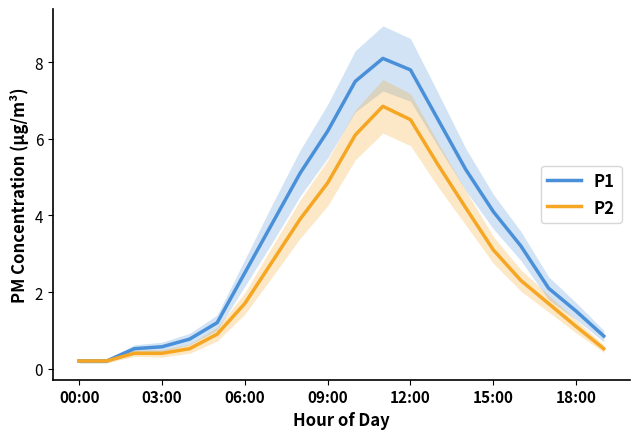

What is the difference between the second highest and minimum values in the P2 series?

6.3